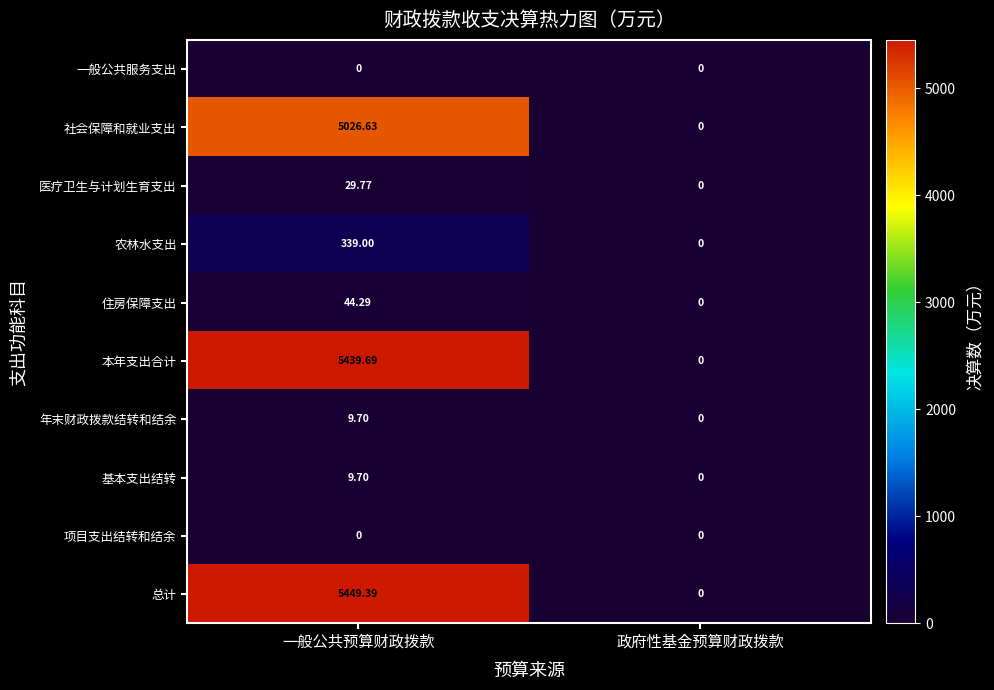

Where is 住房保障支出 nearest to the value 22?

政府性基金预算财政拨款